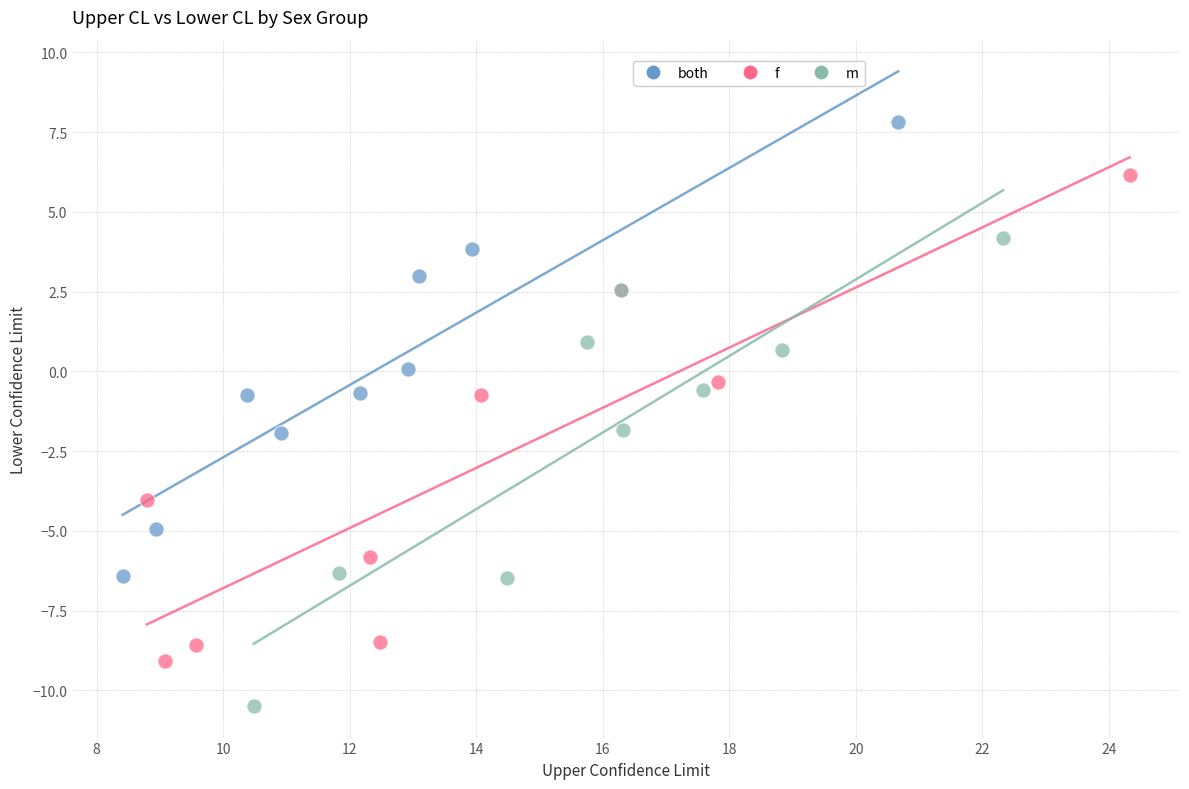

Which series contains the lowest Y value?

m